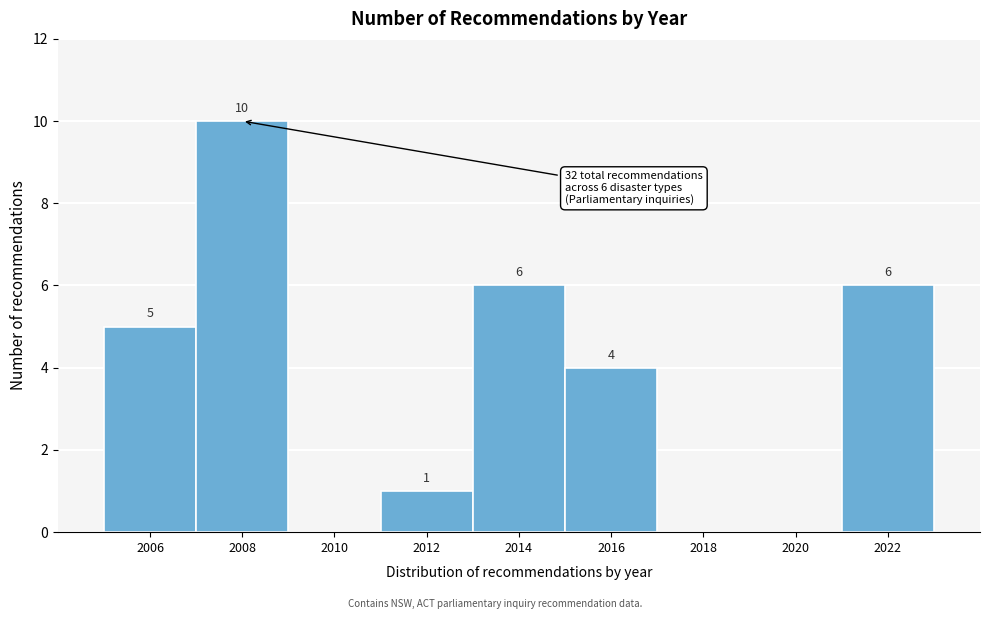

Over which range of the x-axis is the bar tallest?

2007 to 2009